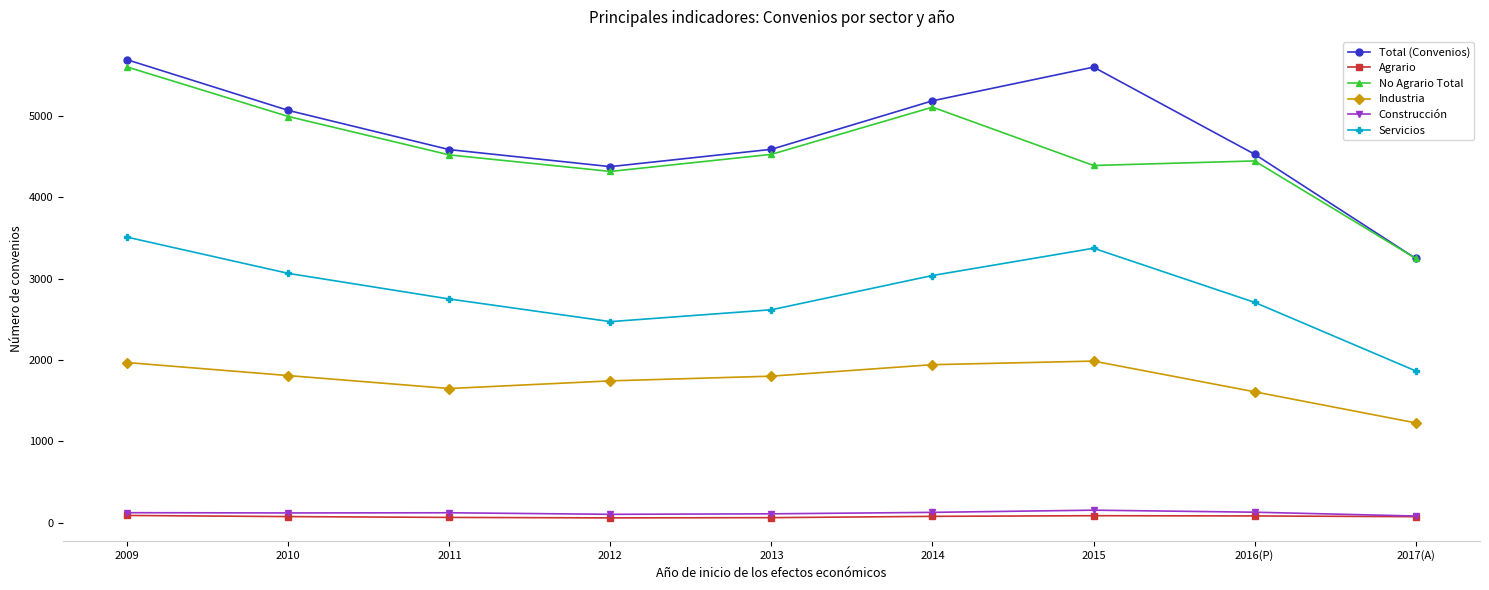

Which category has the lowest value in the No Agrario Total series?

2017(A)